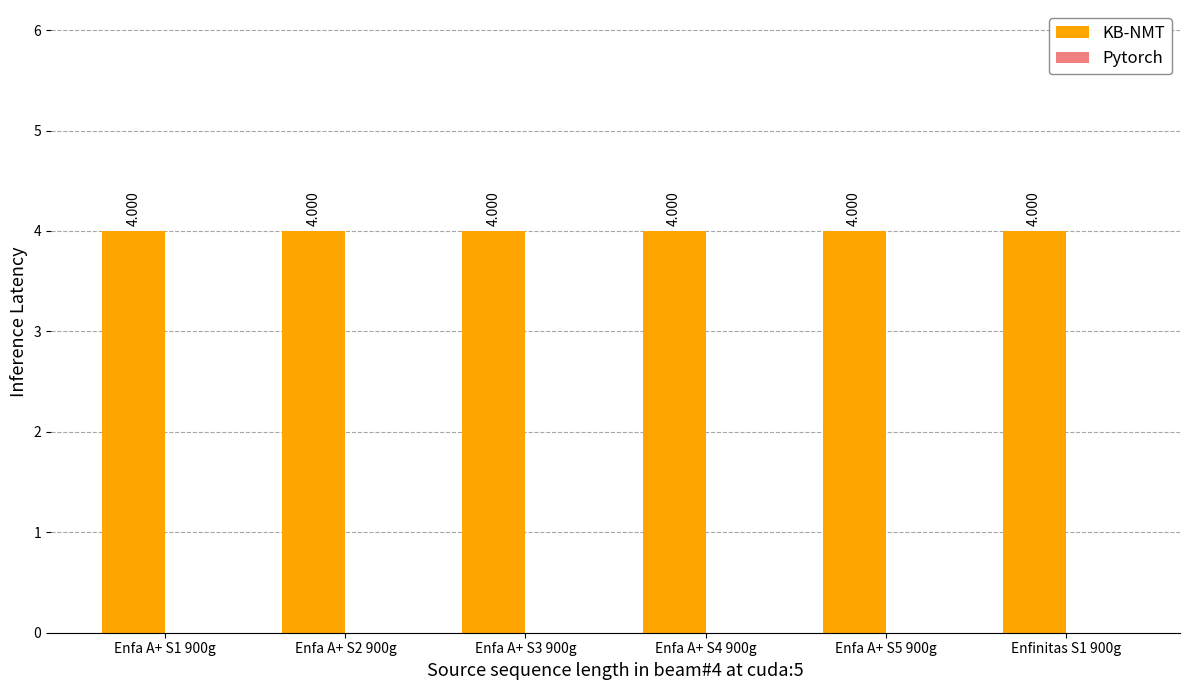

Reading right to left, extract all data points from this chart.

KB-NMT: Enfinitas S1 900g=4	Enfa A+ S5 900g=4	Enfa A+ S4 900g=4	Enfa A+ S3 900g=4	Enfa A+ S2 900g=4	Enfa A+ S1 900g=4
Pytorch: Enfinitas S1 900g=0	Enfa A+ S5 900g=0	Enfa A+ S4 900g=0	Enfa A+ S3 900g=0	Enfa A+ S2 900g=0	Enfa A+ S1 900g=0